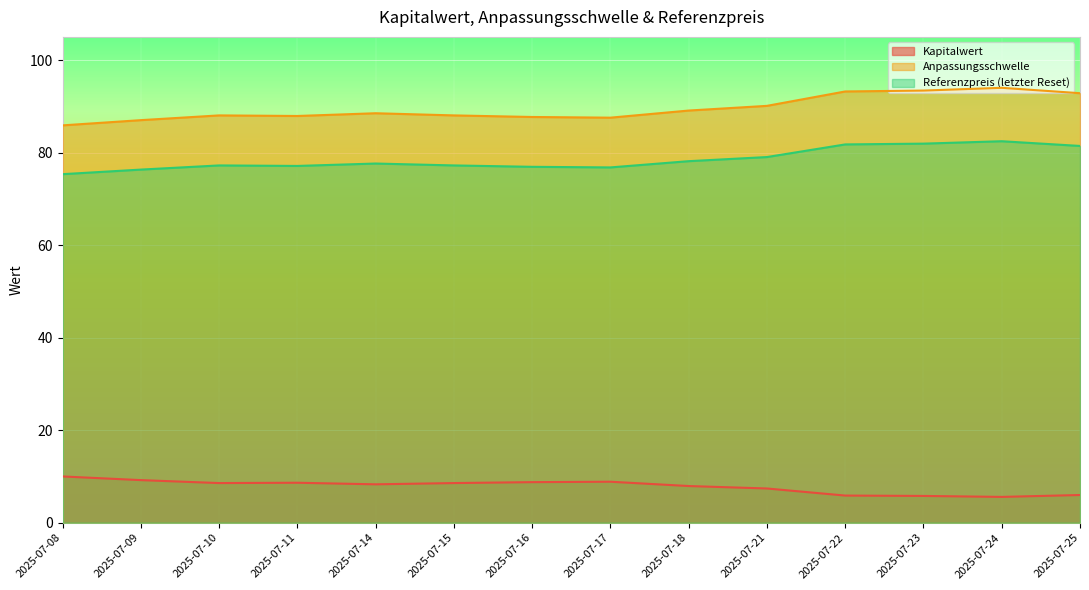

At which category does the chart reach its minimum across all series?

2025-07-24